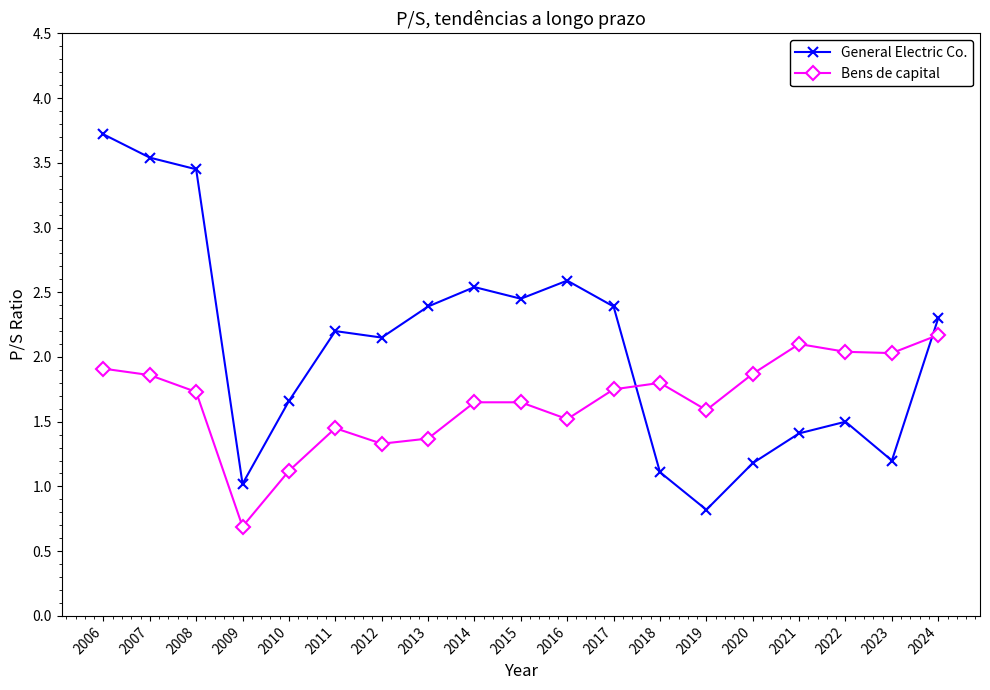

At which category is the sum across all series the highest?

2006